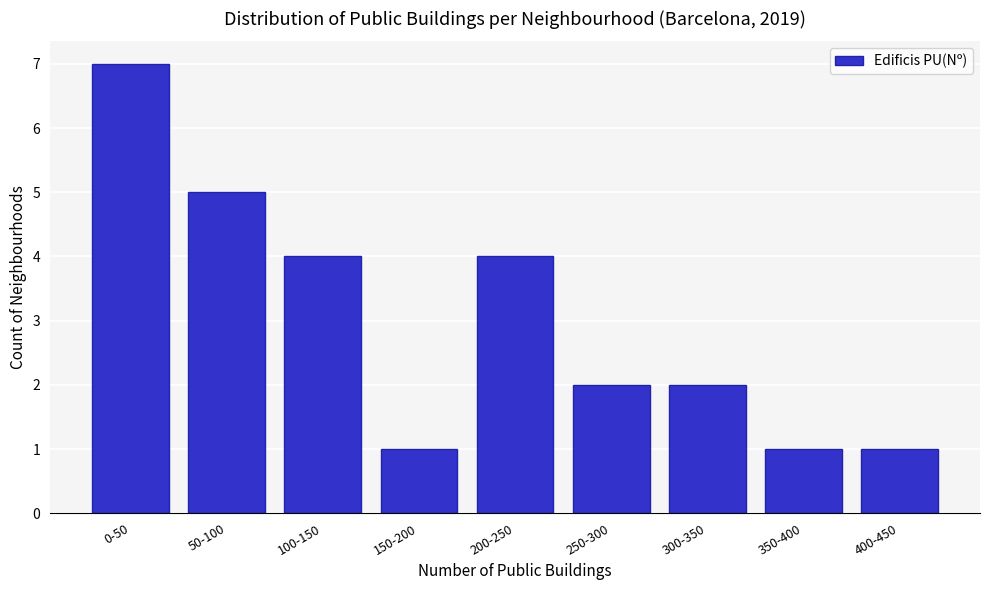

Reading right to left, transcribe all the data shown in this chart.

400-450=1	350-400=1	300-350=2	250-300=2	200-250=4	150-200=1	100-150=4	50-100=5	0-50=7